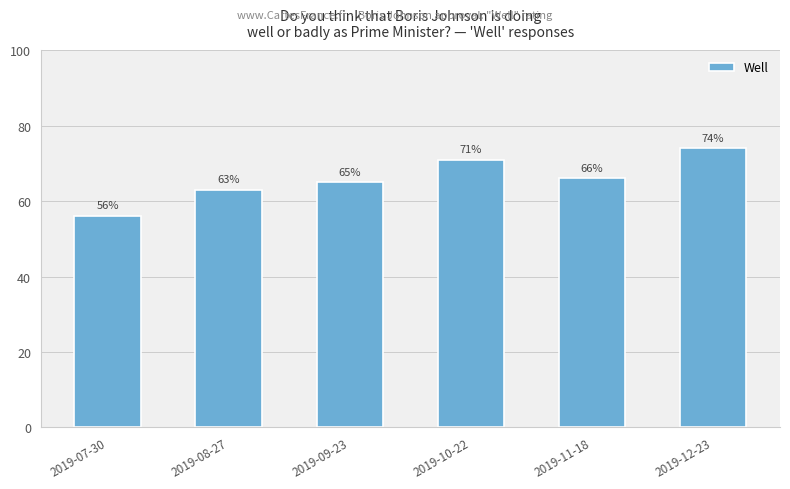

List the labels in order of value, smallest first.

2019-07-30, 2019-08-27, 2019-09-23, 2019-11-18, 2019-10-22, 2019-12-23